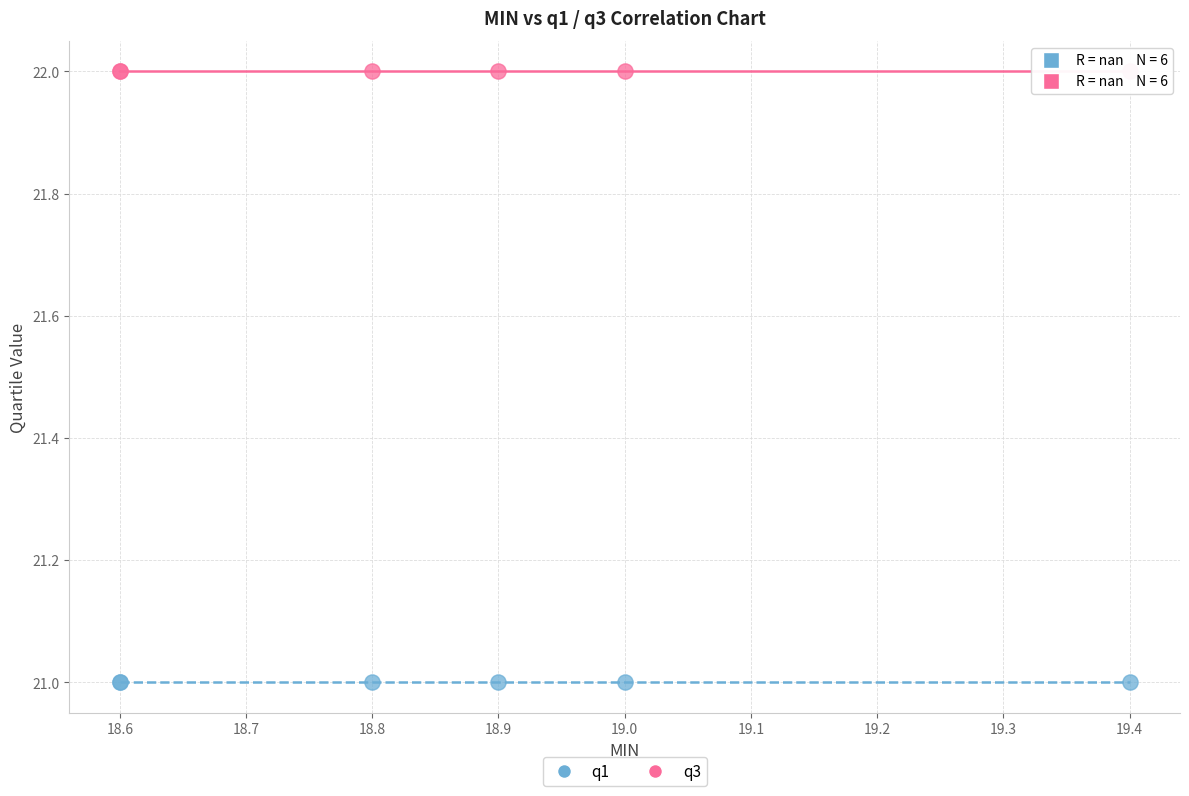

Which series reaches the maximum Y coordinate?

q3